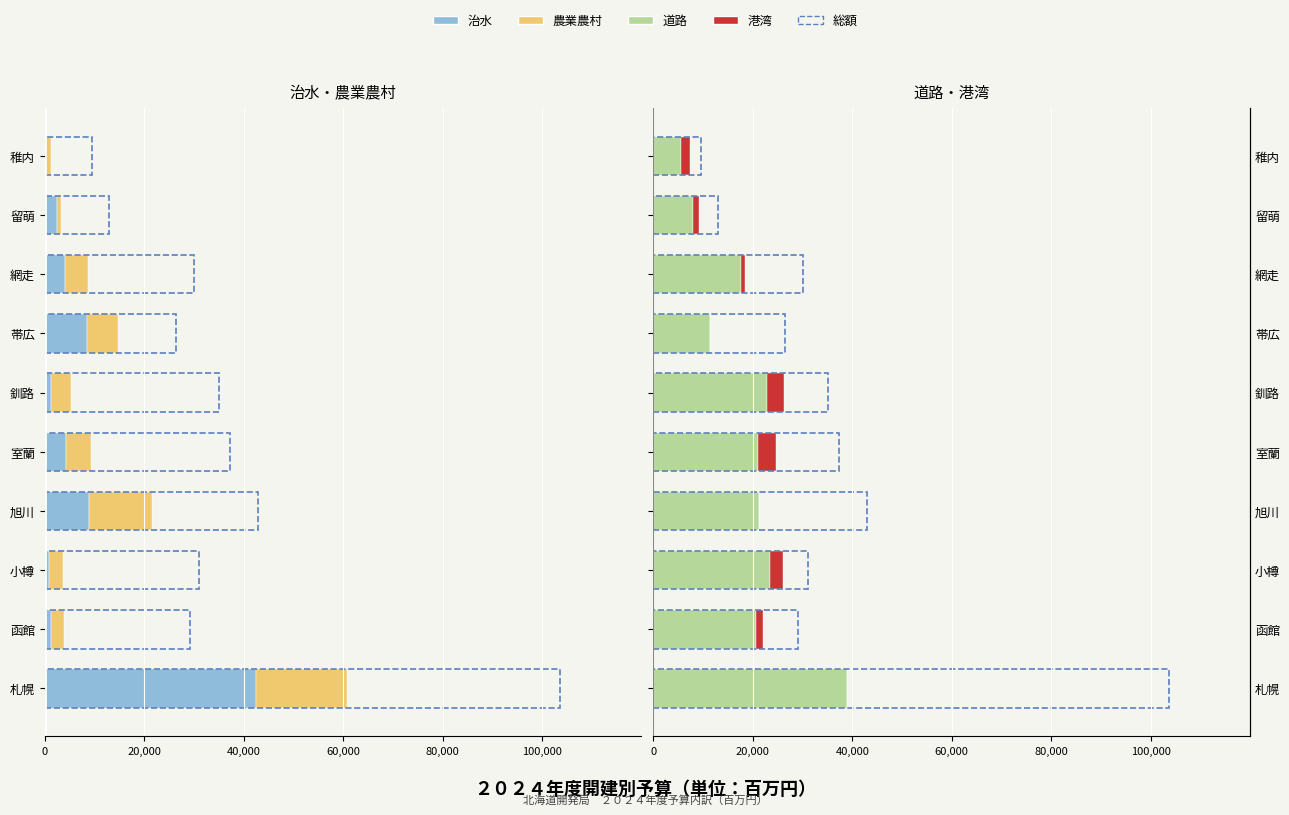

What is the value of the 港湾 bar at the 2nd from the left?

1436